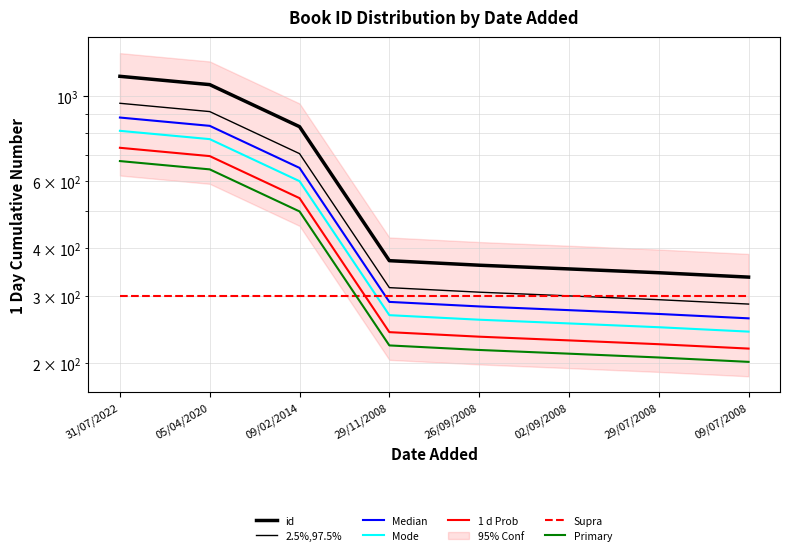

Where is the data nearest to the value 475?

09/02/2014